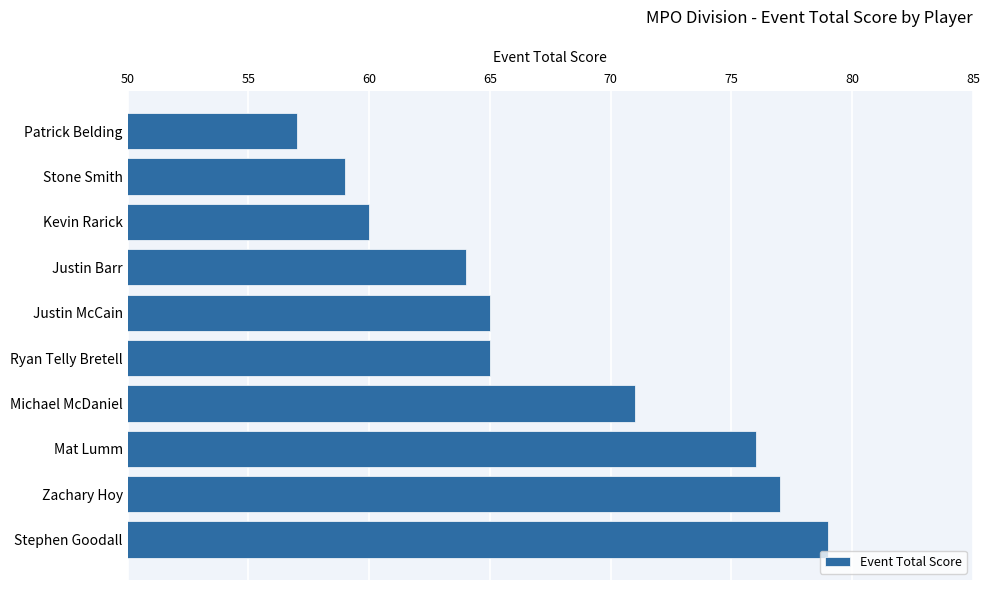

Reading bottom to top, extract all data points from this chart.

79	77	76	71	65	65	64	60	59	57